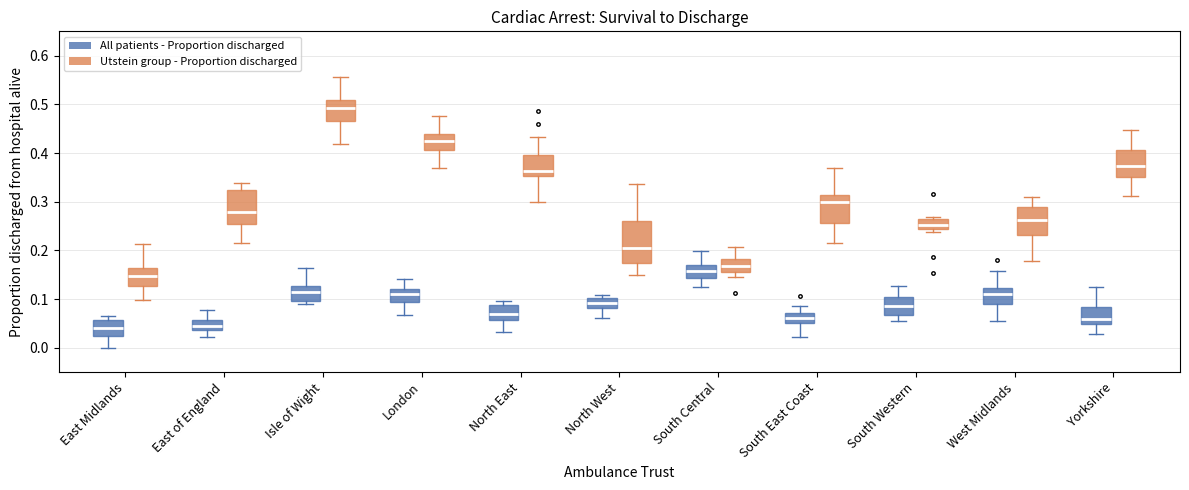

Reading left to right, transcribe this box plot: for each box, give where its median line is, the range the box spans, and where its two whiskers end, as read against the y-axis. The values are not printed on the chart, so give them approximately, as read against the axis.

East Midlands (All patients - Proportion discharged): median 0.04, box 0.02 to 0.06, whiskers 0.00 to 0.07
East Midlands (Utstein group - Proportion discharged): median 0.15, box 0.13 to 0.16, whiskers 0.10 to 0.21
East of England (All patients - Proportion discharged): median 0.05, box 0.04 to 0.06, whiskers 0.02 to 0.08
East of England (Utstein group - Proportion discharged): median 0.28, box 0.25 to 0.32, whiskers 0.21 to 0.34
Isle of Wight (All patients - Proportion discharged): median 0.11, box 0.10 to 0.13, whiskers 0.09 to 0.16
Isle of Wight (Utstein group - Proportion discharged): median 0.49, box 0.47 to 0.51, whiskers 0.42 to 0.56
London (All patients - Proportion discharged): median 0.11, box 0.09 to 0.12, whiskers 0.07 to 0.14
London (Utstein group - Proportion discharged): median 0.42, box 0.41 to 0.44, whiskers 0.37 to 0.48
North East (All patients - Proportion discharged): median 0.07, box 0.06 to 0.09, whiskers 0.03 to 0.10
North East (Utstein group - Proportion discharged): median 0.36, box 0.35 to 0.40, whiskers 0.30 to 0.43
North West (All patients - Proportion discharged): median 0.09, box 0.08 to 0.10, whiskers 0.06 to 0.11
North West (Utstein group - Proportion discharged): median 0.20, box 0.17 to 0.26, whiskers 0.15 to 0.34
South Central (All patients - Proportion discharged): median 0.16, box 0.14 to 0.17, whiskers 0.12 to 0.20
South Central (Utstein group - Proportion discharged): median 0.17, box 0.16 to 0.18, whiskers 0.14 to 0.21
South East Coast (All patients - Proportion discharged): median 0.06, box 0.05 to 0.07, whiskers 0.02 to 0.09
South East Coast (Utstein group - Proportion discharged): median 0.30, box 0.26 to 0.31, whiskers 0.22 to 0.37
South Western (All patients - Proportion discharged): median 0.09, box 0.07 to 0.10, whiskers 0.05 to 0.13
South Western (Utstein group - Proportion discharged): median 0.25, box 0.24 to 0.27, whiskers 0.24 (just below the box's lower edge) to 0.27 (just above the box's upper edge)
West Midlands (All patients - Proportion discharged): median 0.11, box 0.09 to 0.12, whiskers 0.05 to 0.16
West Midlands (Utstein group - Proportion discharged): median 0.26, box 0.23 to 0.29, whiskers 0.18 to 0.31
Yorkshire (All patients - Proportion discharged): median 0.06, box 0.05 to 0.08, whiskers 0.03 to 0.12
Yorkshire (Utstein group - Proportion discharged): median 0.37, box 0.35 to 0.41, whiskers 0.31 to 0.45